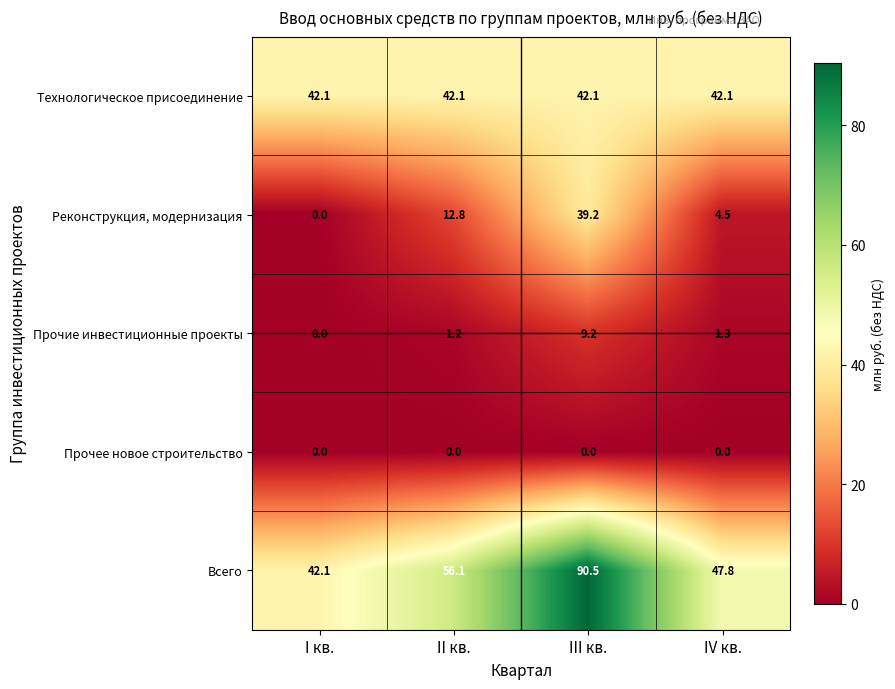

At how many categories does at least one series exceed 28?

4